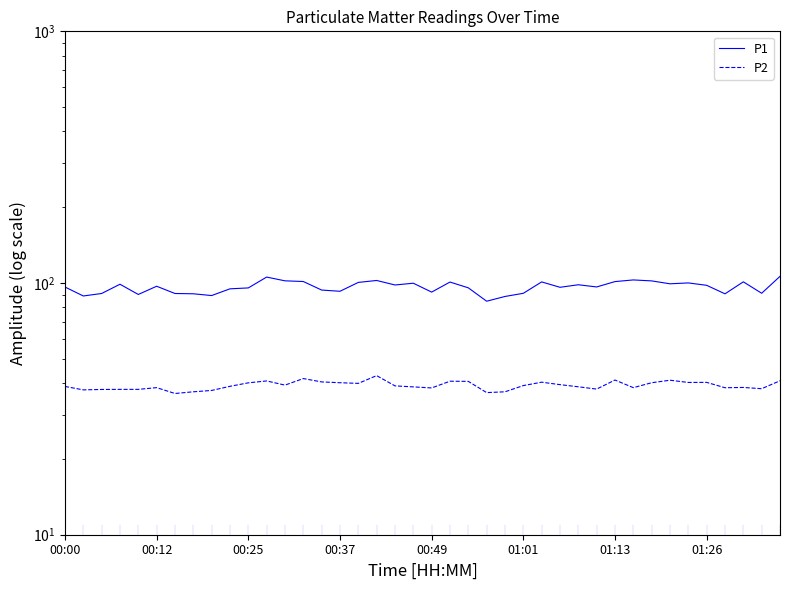

Rank the series by their average value, from highest to lowest.

P1, P2